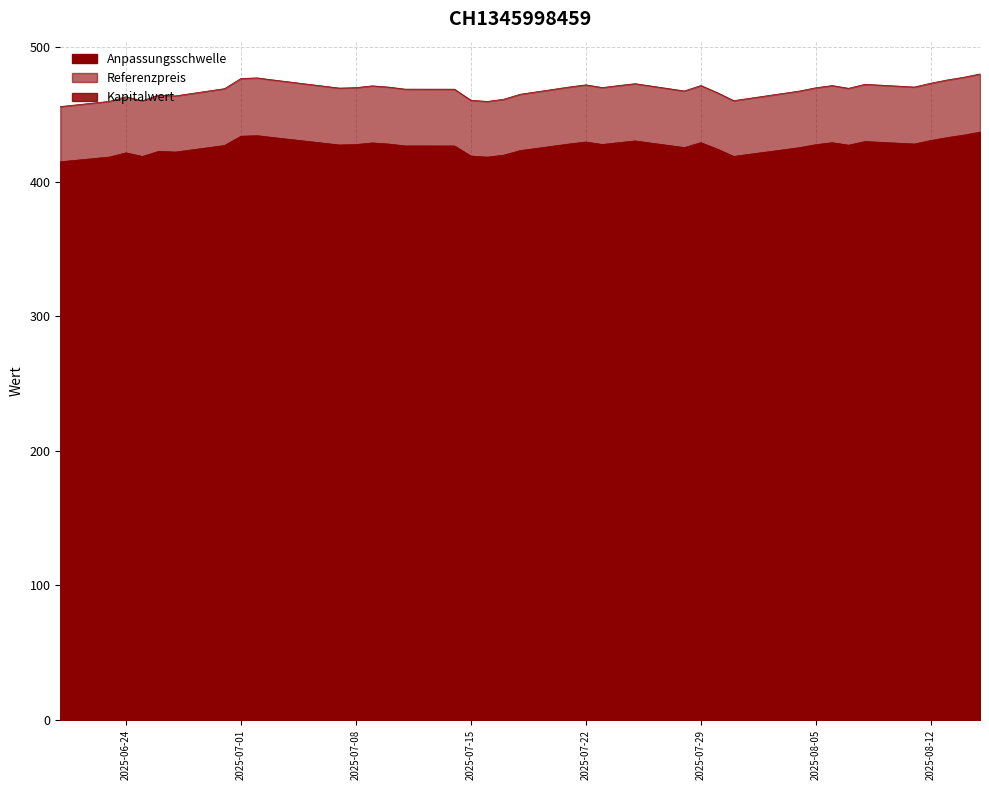

How many interior local valleys does the Kapitalwert series have?

9